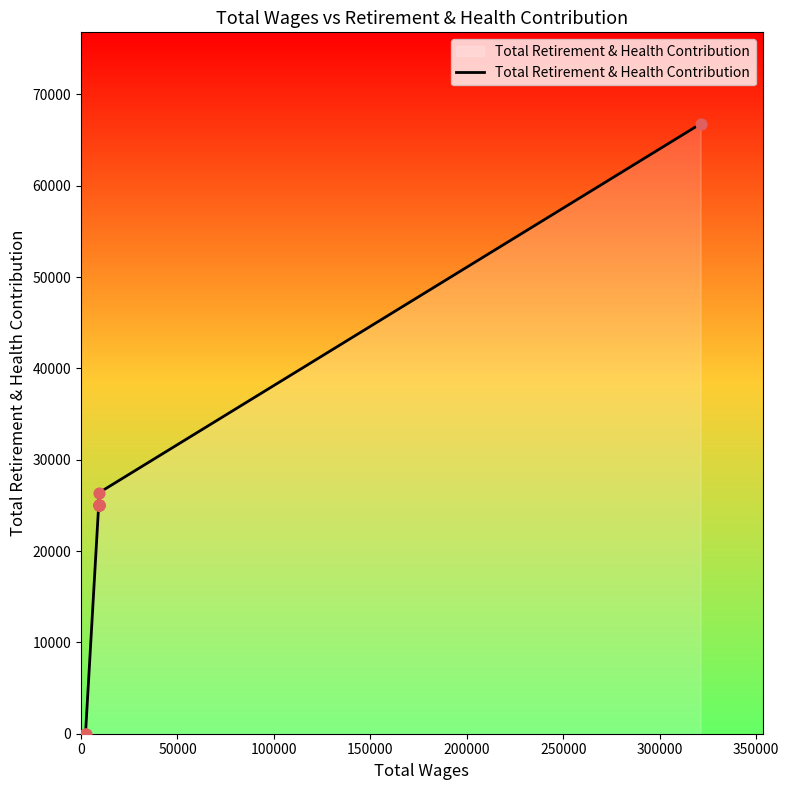

Which has a higher value, 50000 or 100000?

100000